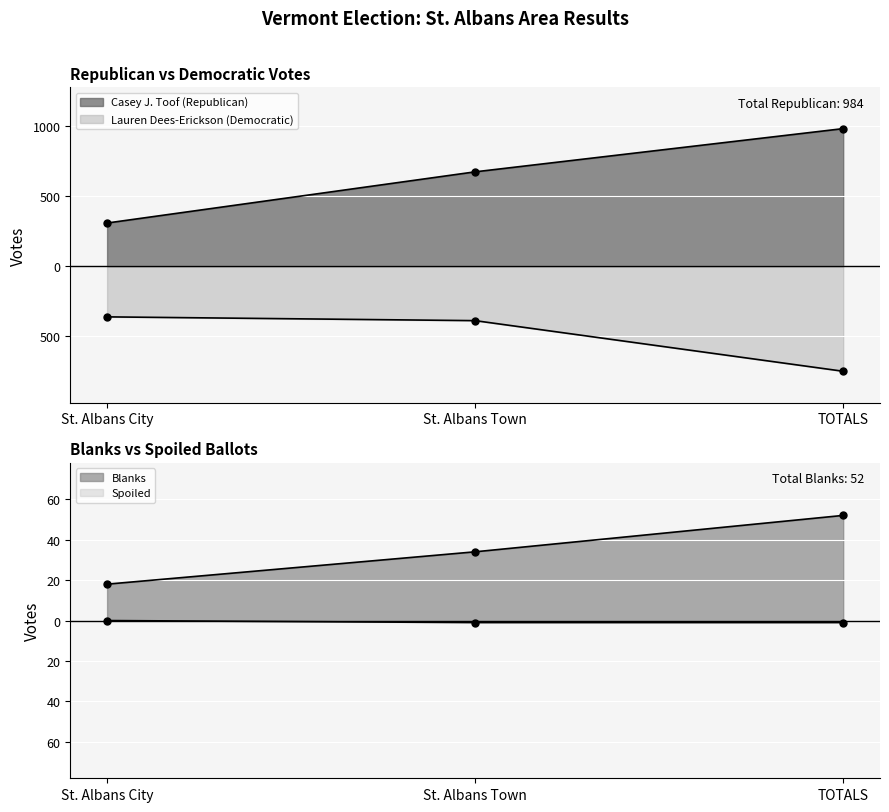

Is the value of Casey J. Toof (Republican) at St. Albans City greater than the value of Spoiled at TOTALS?

Yes